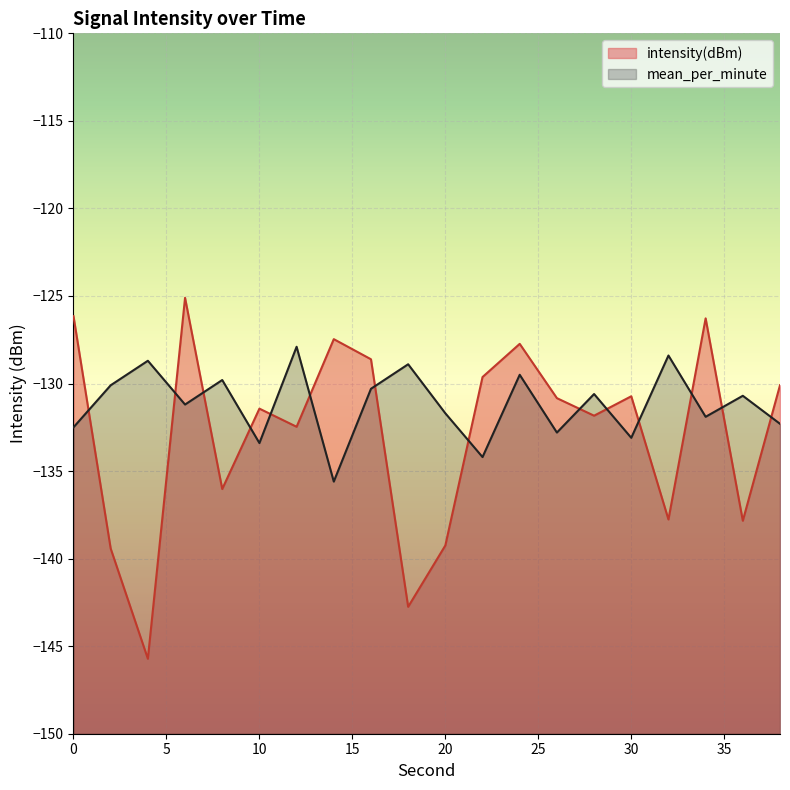

At which category is the sum across all series the highest?

6